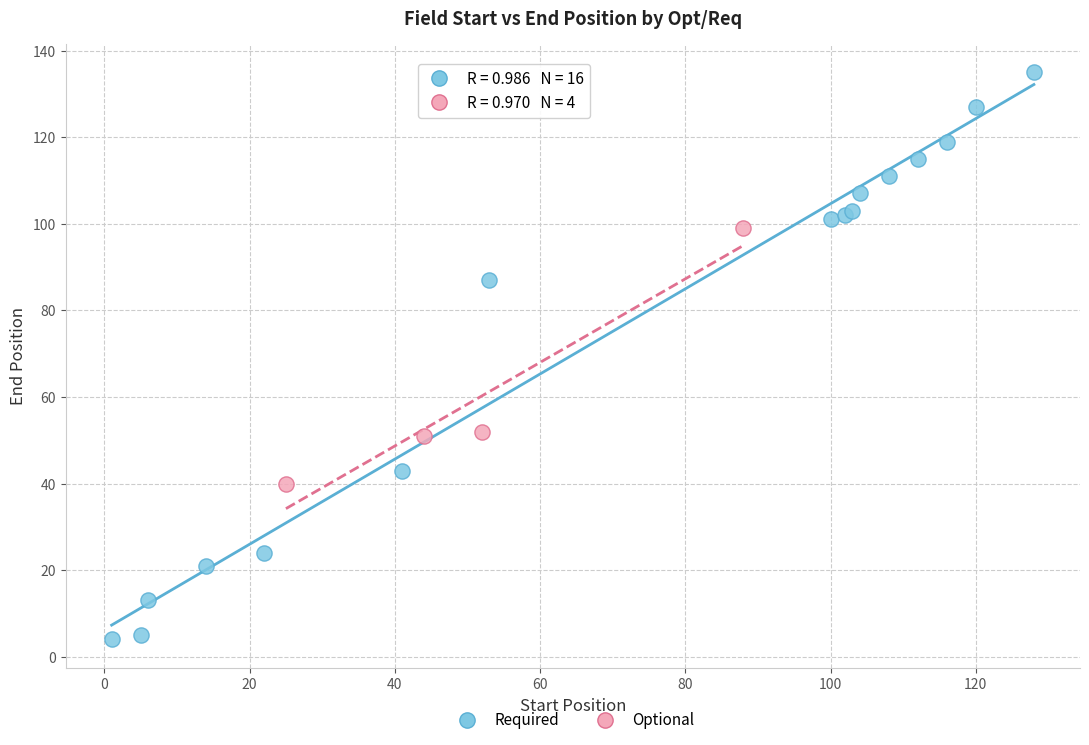

Which series has the widest spread of Y values?

Required